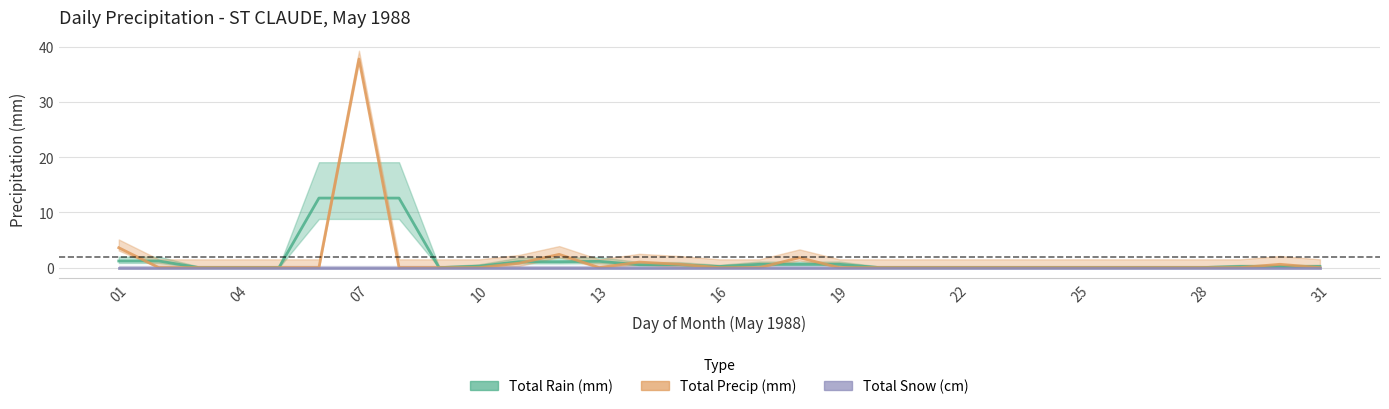

True or false: Total Snow (cm) and Total Precip (mm) intersect in this chart.

False